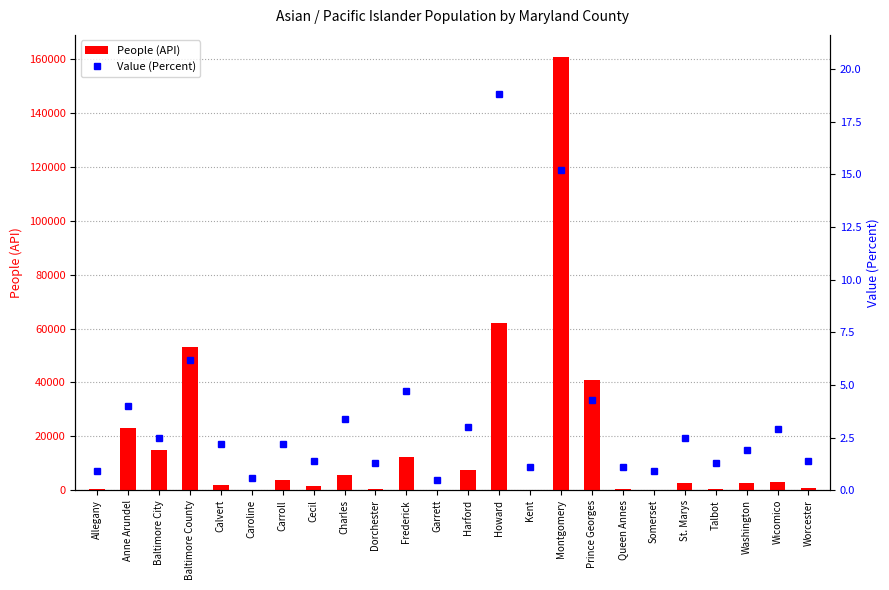

What is the maximum value shown in the chart?

160910.0